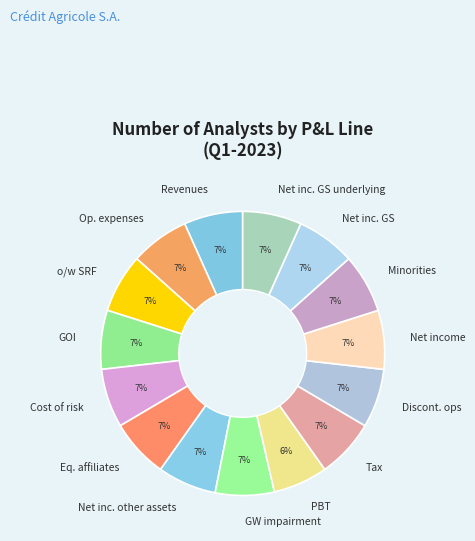

To the nearest percent, what is the combined percentage of Net income and Tax?

13%